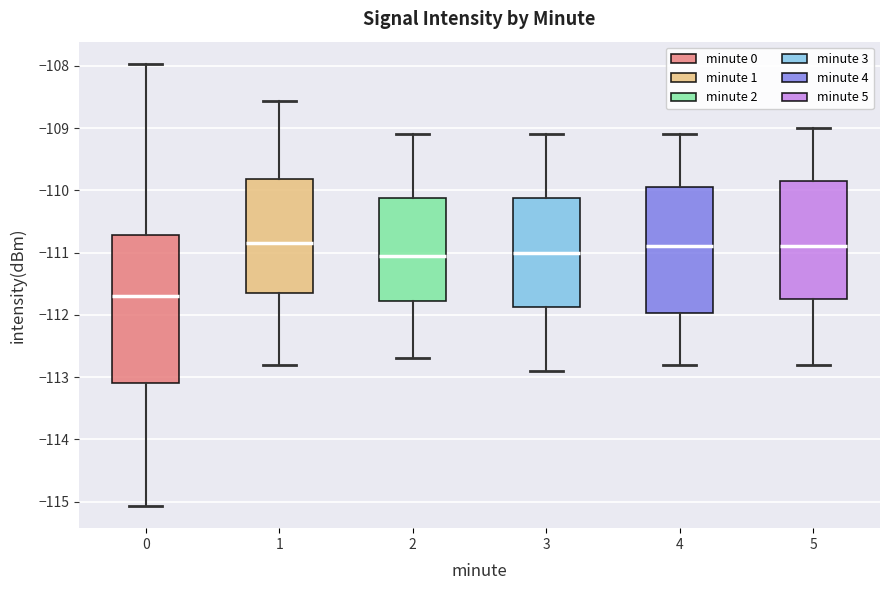

Reading left to right, read every box against the y-axis: the position of its median line, the range the box covers, and the ends of its whiskers. The values are not printed on the chart, so give them approximately, as read against the axis.

0: median -111.7, box -113.1 to -110.7, whiskers -115.1 to -108.0
1: median -110.8, box -111.7 to -109.8, whiskers -112.8 to -108.6
2: median -111.0, box -111.8 to -110.1, whiskers -112.7 to -109.1
3: median -111.0, box -111.9 to -110.1, whiskers -112.9 to -109.1
4: median -110.9, box -112.0 to -109.9, whiskers -112.8 to -109.1
5: median -110.9, box -111.7 to -109.8, whiskers -112.8 to -109.0